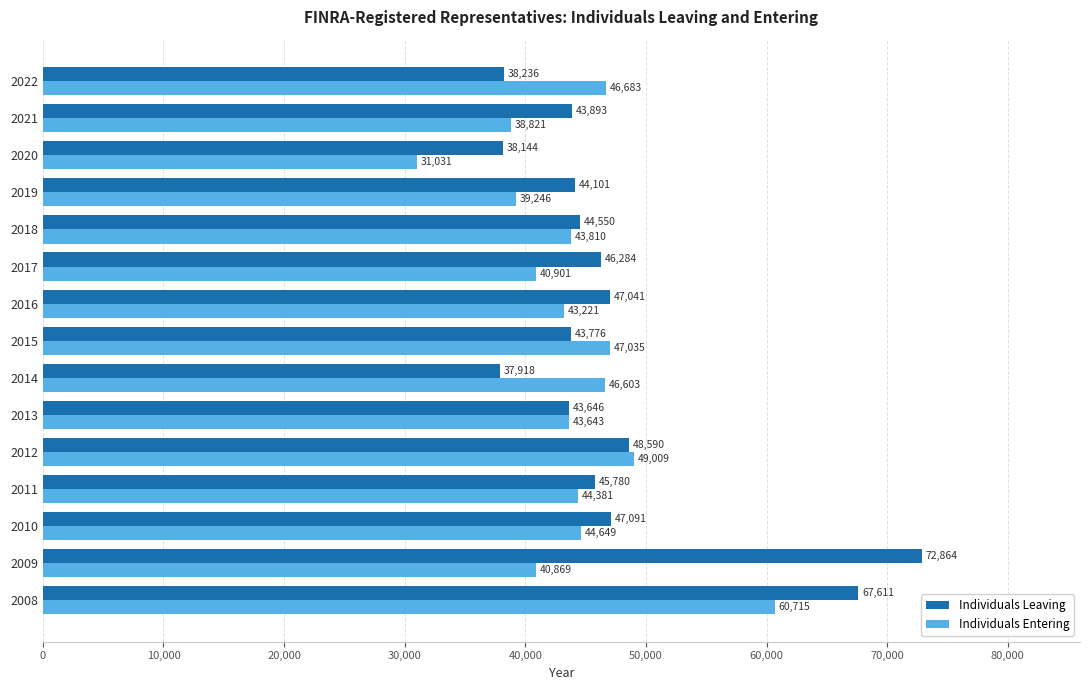

What is the difference between the maximum and second lowest values in the Individuals Leaving series?

34720